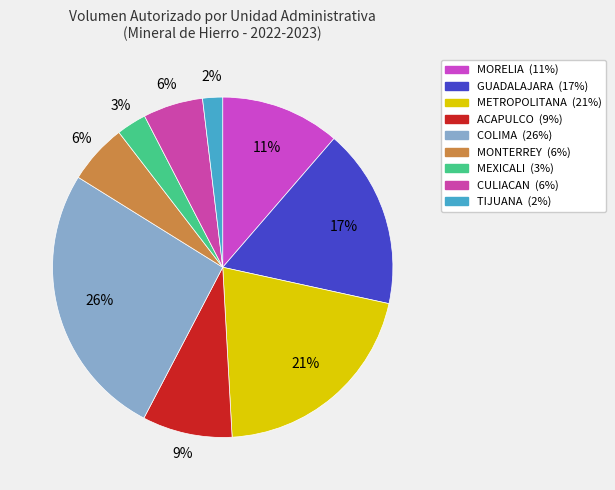

Which category has the biggest portion of the pie?

COLIMA